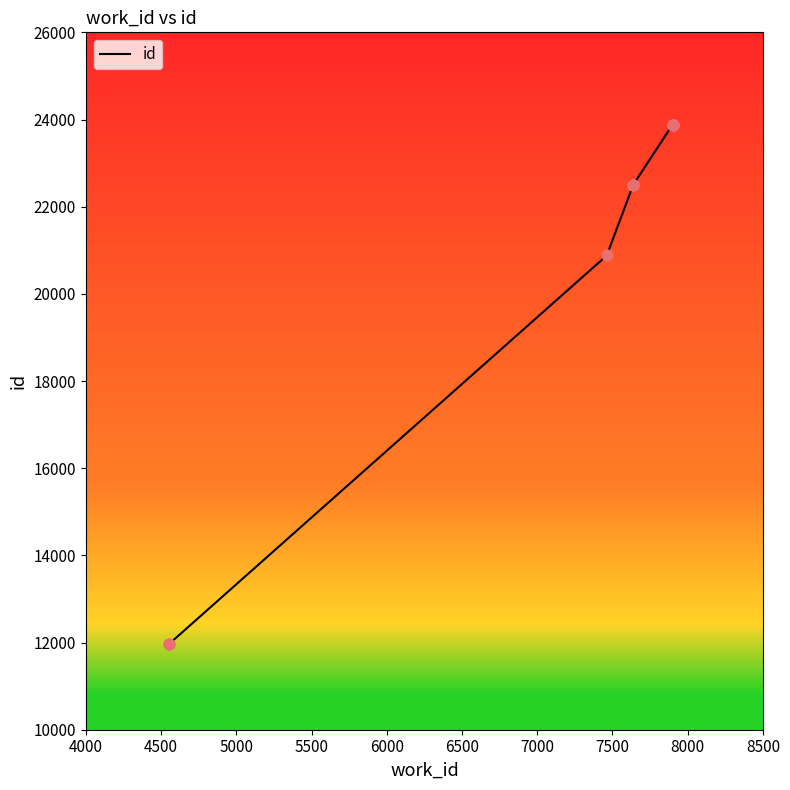

Approximately how many times larger is the value at 8000 compared to 7500?

1.0